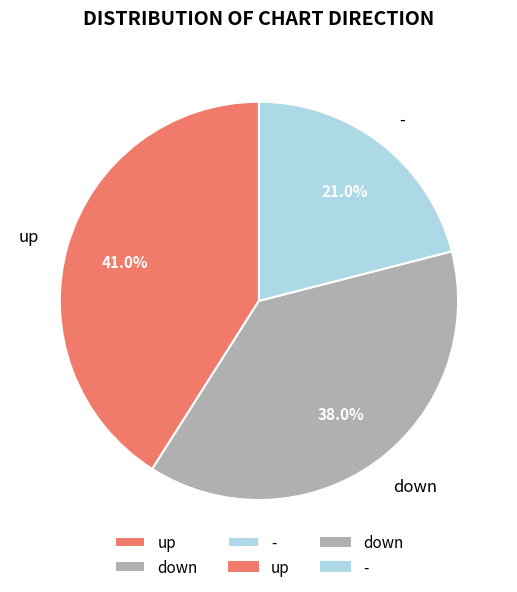

What is the smallest slice in the pie chart?

-